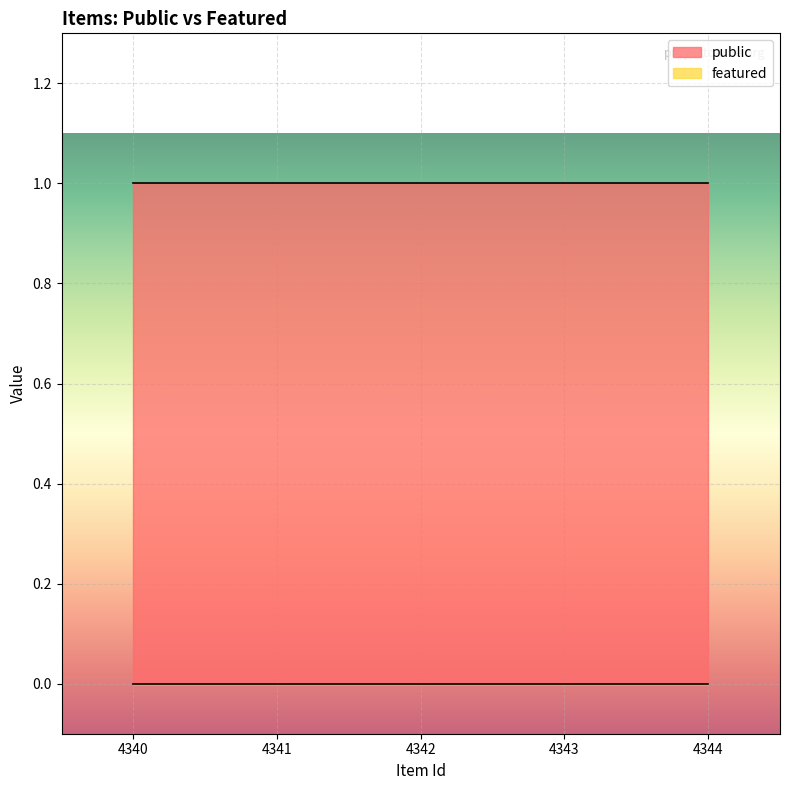

Which series has the largest range (max minus min)?

public